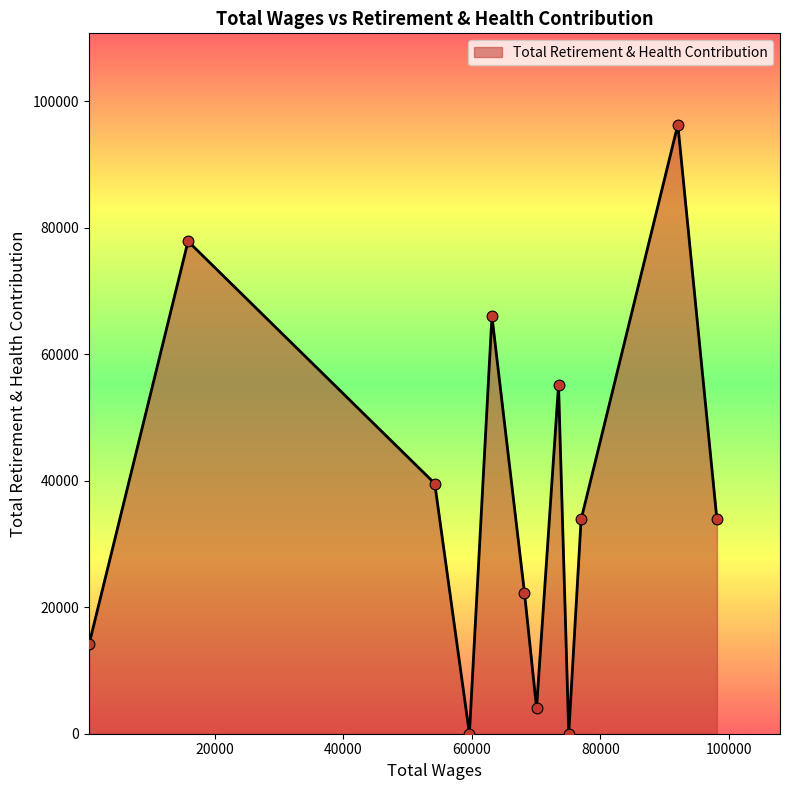

What is the maximum value shown in the chart?

96297